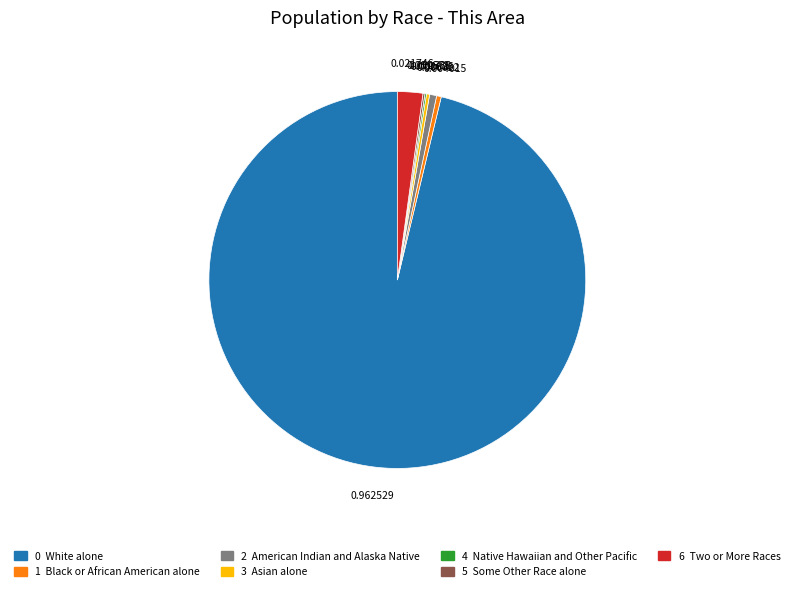

Does any single category account for the majority?

Yes